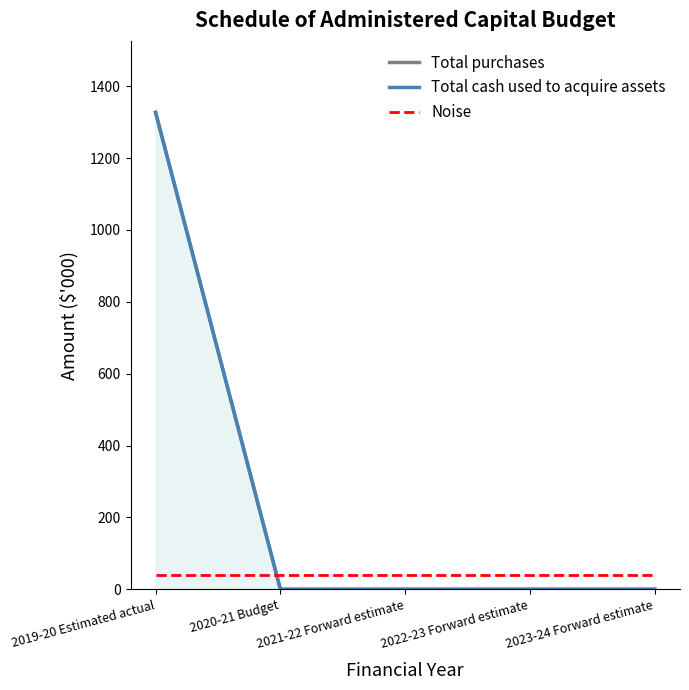

Rank the series by their maximum value, from lowest to highest.

Noise, Total purchases, Total cash used to acquire assets